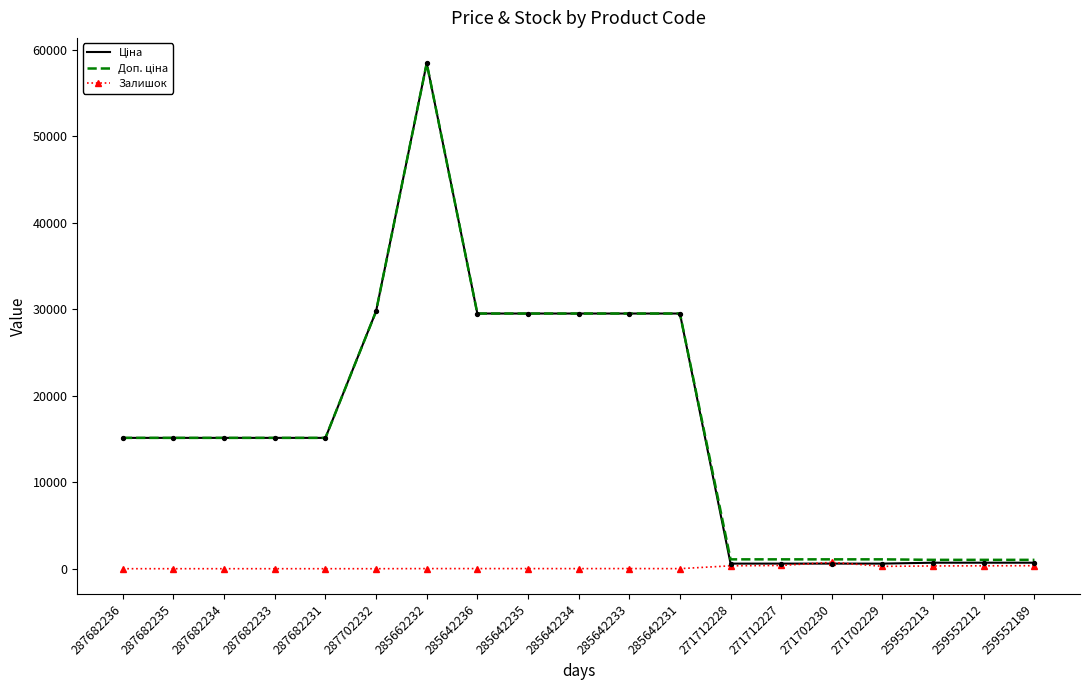

At which category is the sum across all series the highest?

285662232